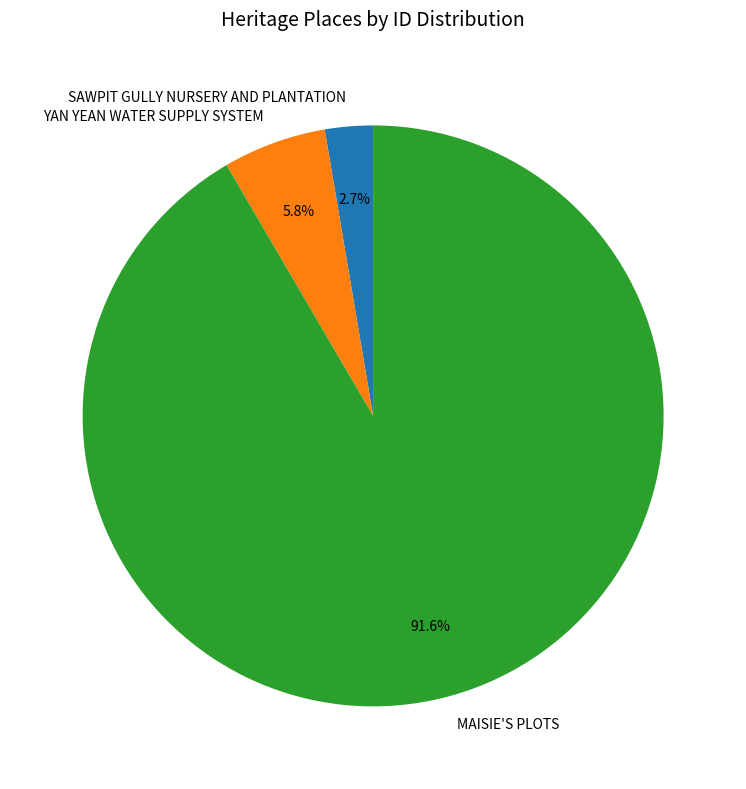

Rank the categories by value from lowest to highest.

SAWPIT GULLY NURSERY AND PLANTATION, YAN YEAN WATER SUPPLY SYSTEM, MAISIE'S PLOTS